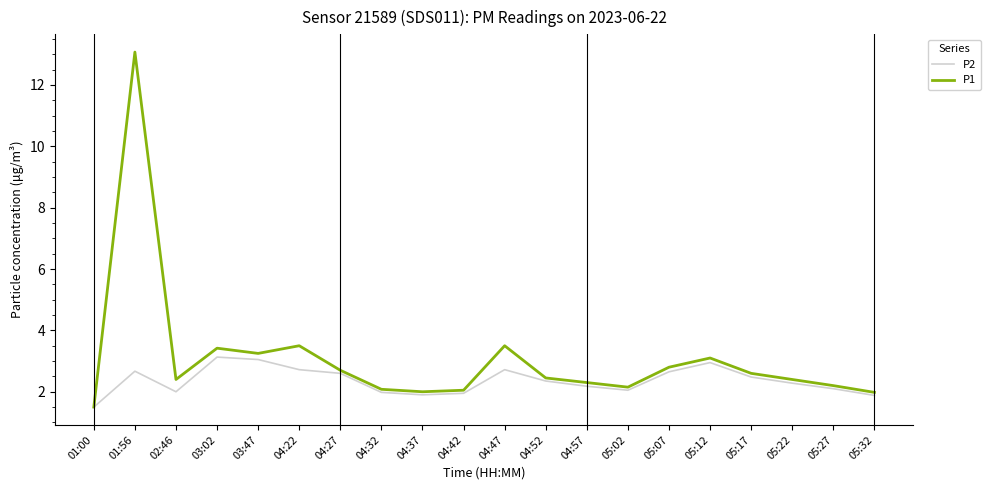

The P2 series shows 3.1 at 03:02. True or false?

True